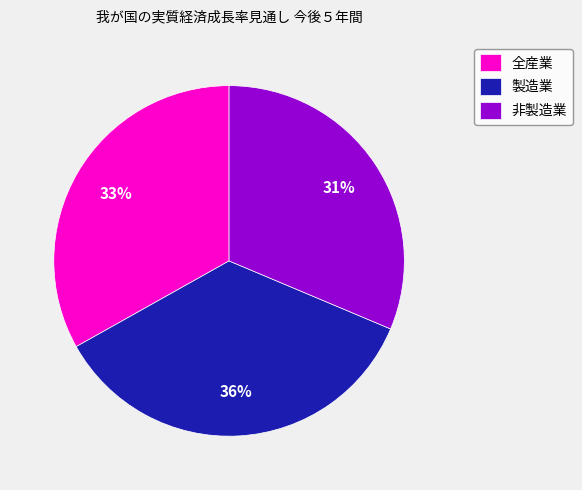

What is the ratio of the value at 非製造業 to the value at 製造業?

0.9